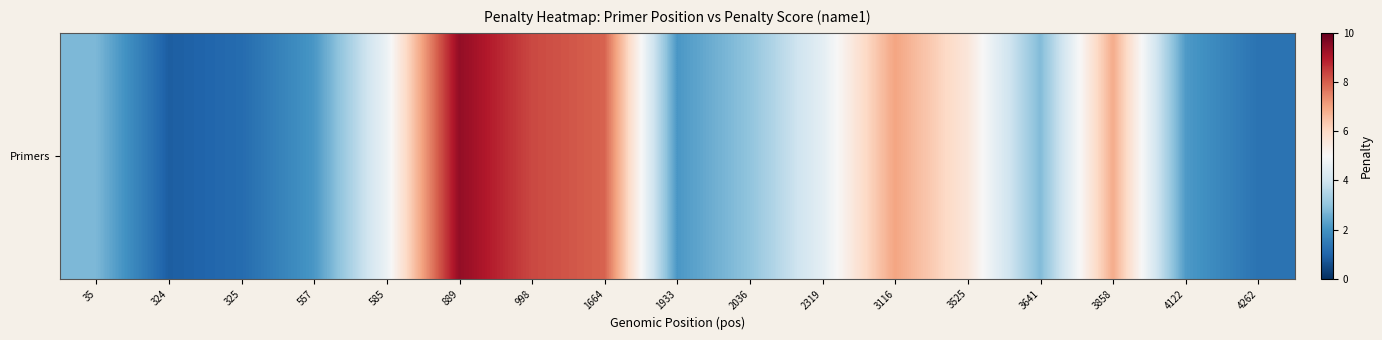

Between 325 and 3641, which is larger?

3641